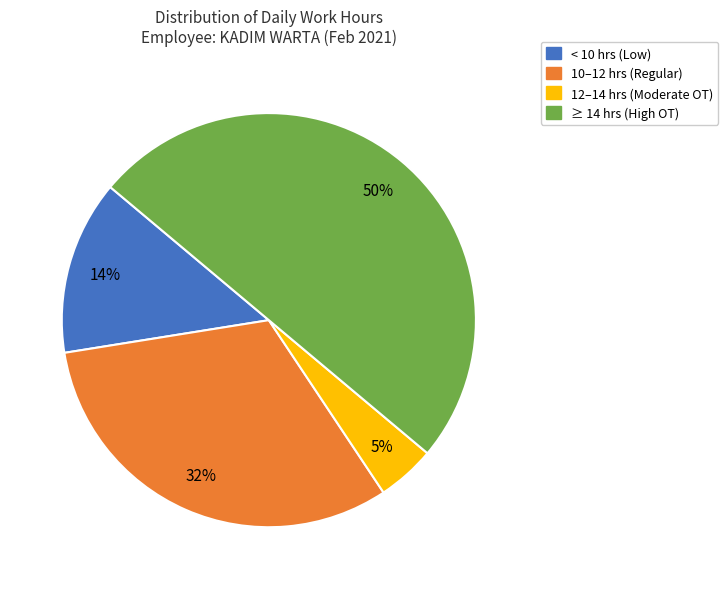

To the nearest percent, what is the average slice percentage?

25%